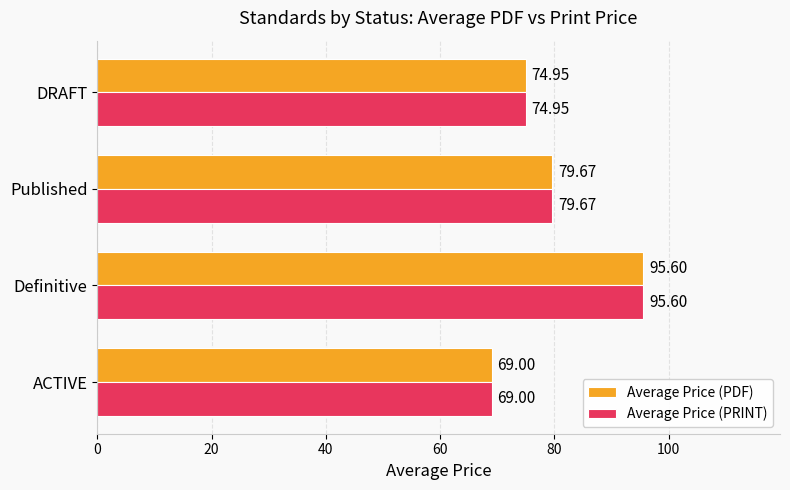

Rank the categories by Average Price (PDF) value from lowest to highest.

ACTIVE, DRAFT, Published, Definitive